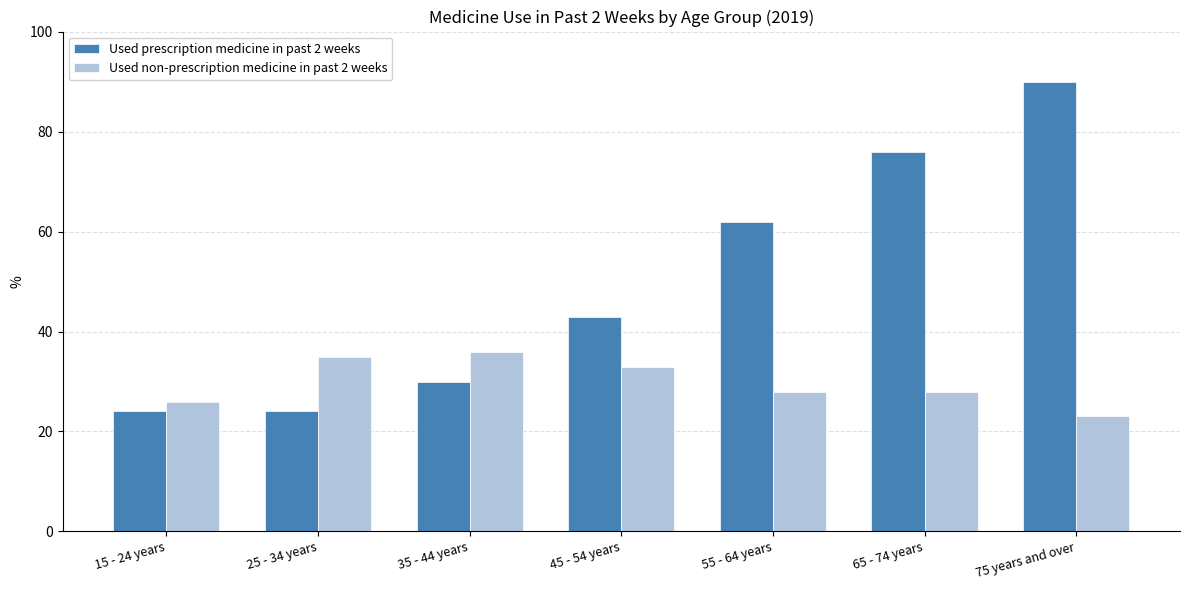

What are all the series names shown in the legend?

Used prescription medicine in past 2 weeks, Used non-prescription medicine in past 2 weeks